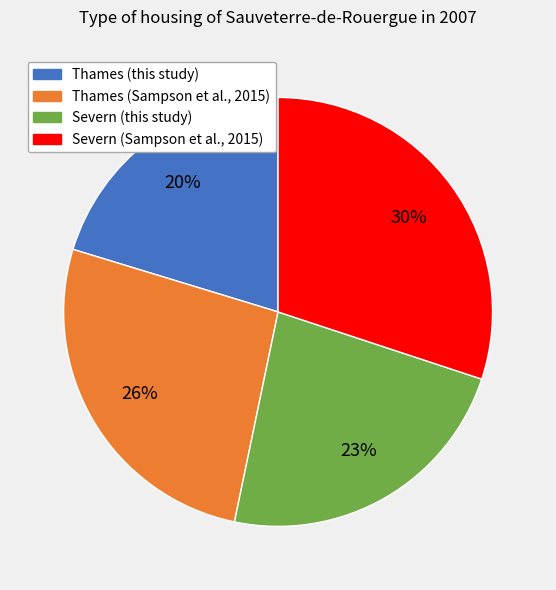

Which category has the smallest portion of the pie?

Thames (this study)